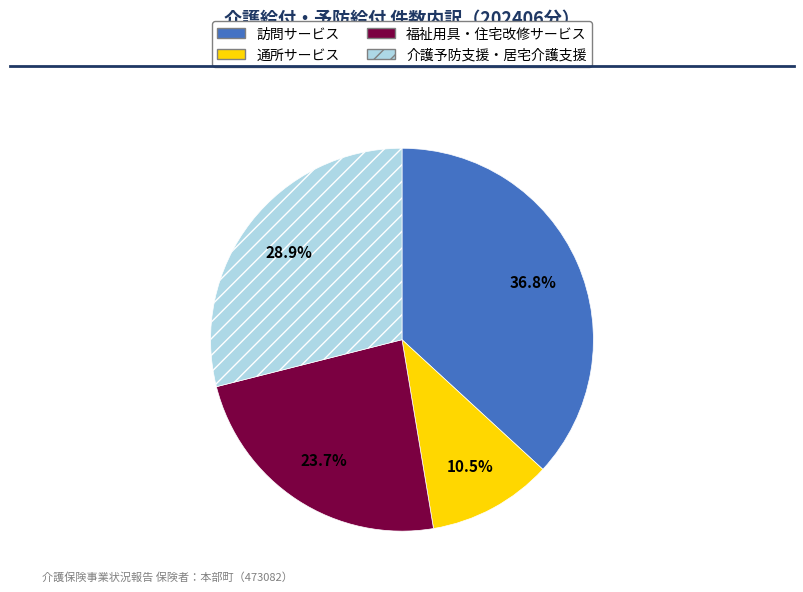

Which slice is the largest?

訪問サービス